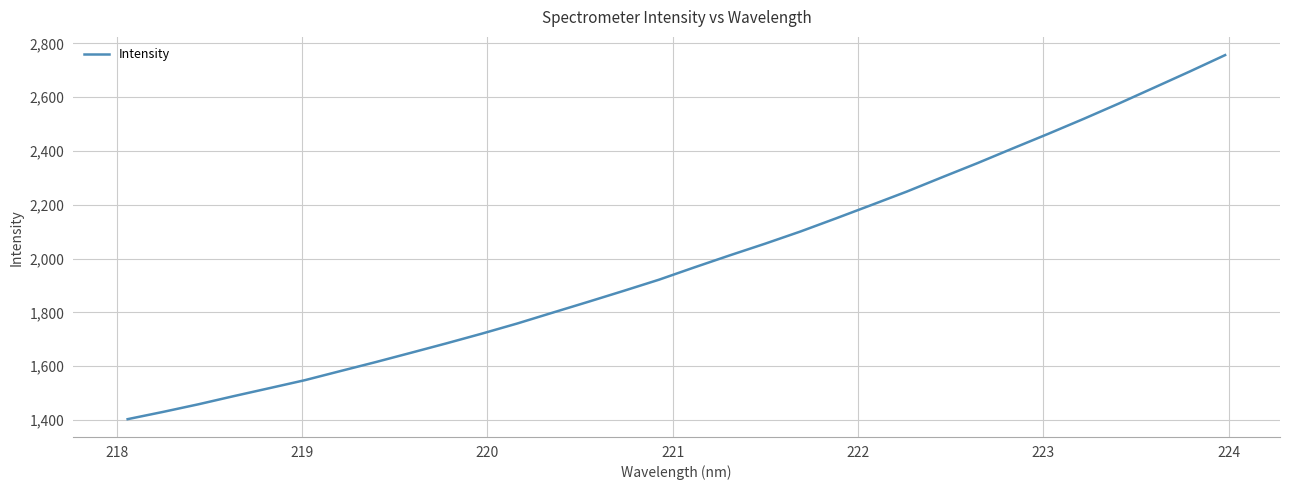

What is the greatest value displayed?

2756.8